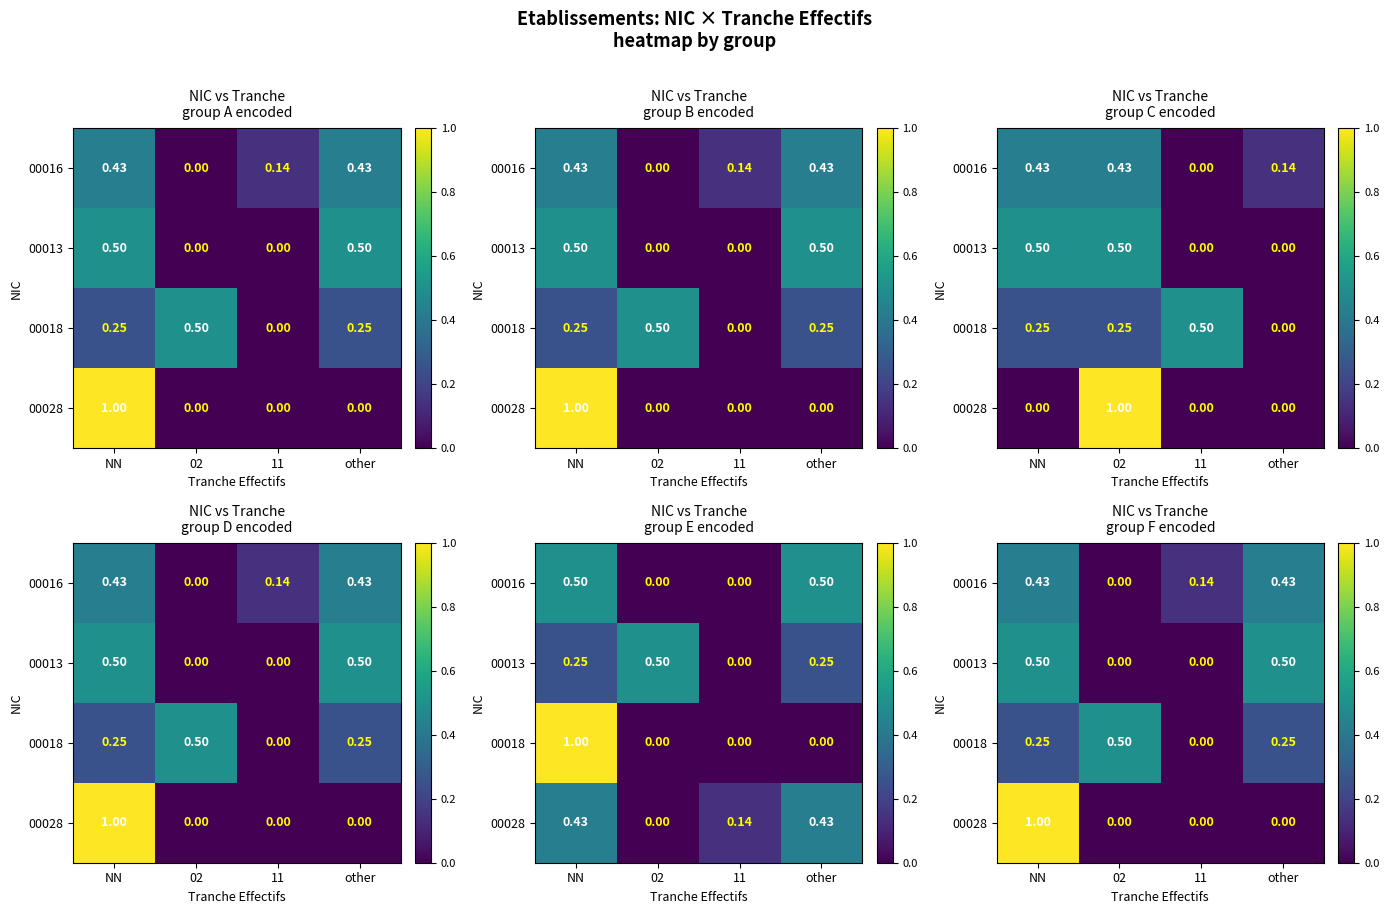

At how many categories does at least one series exceed 0?

4